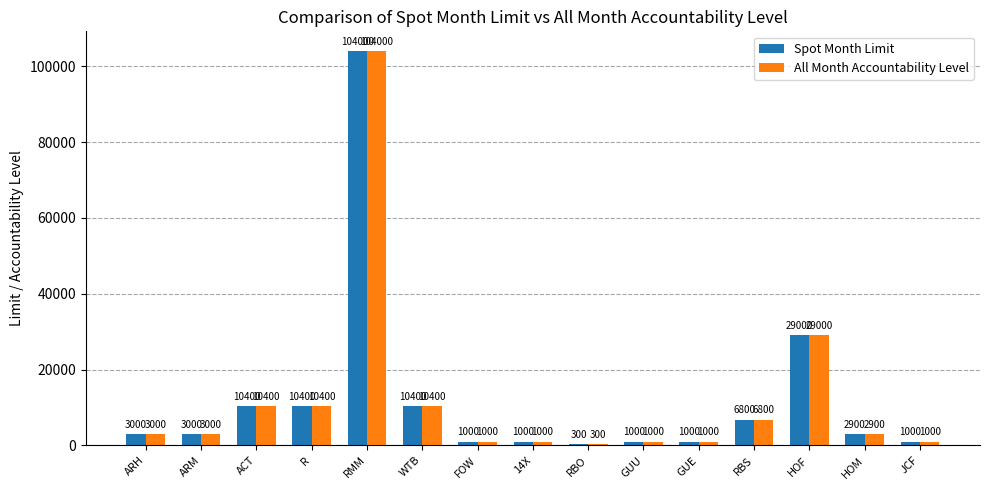

What are all the series names shown in the legend?

Spot Month Limit, All Month Accountability Level